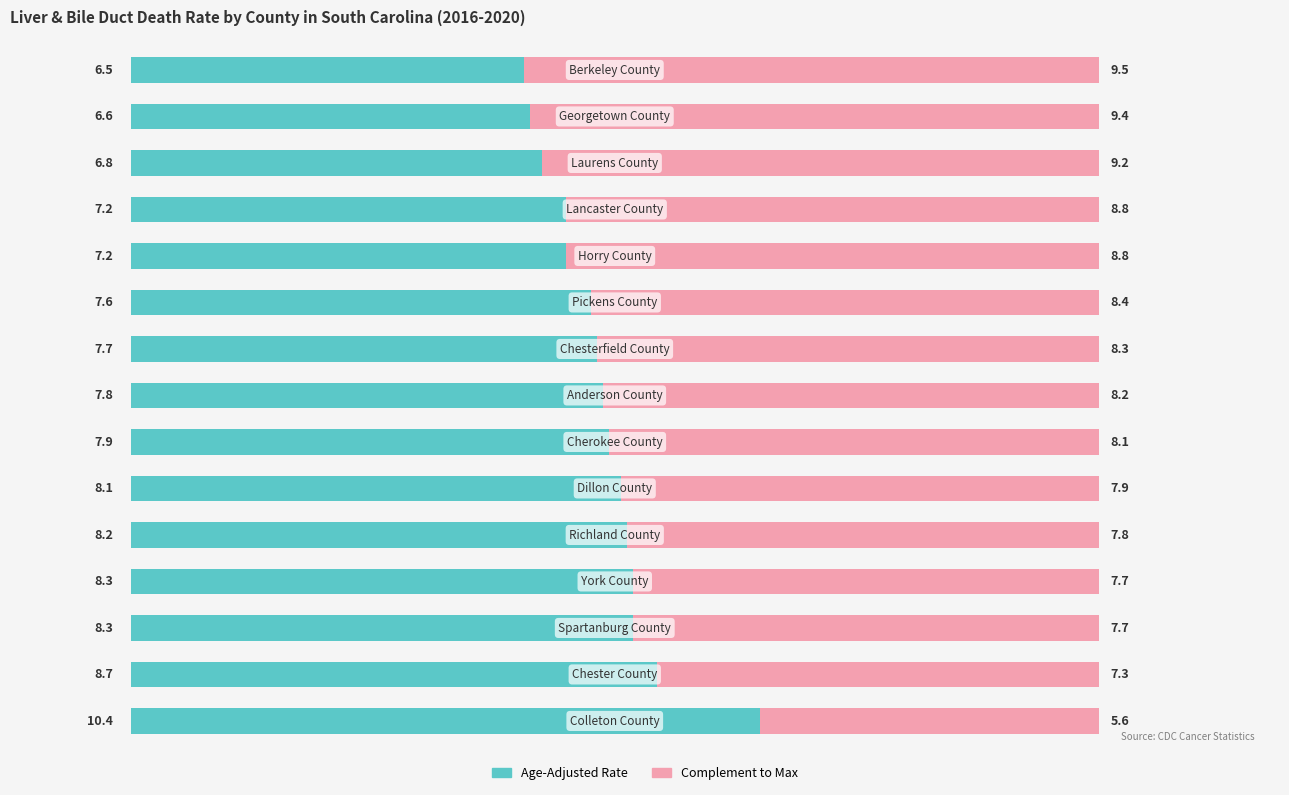

Count the number of categories in the chart.

15